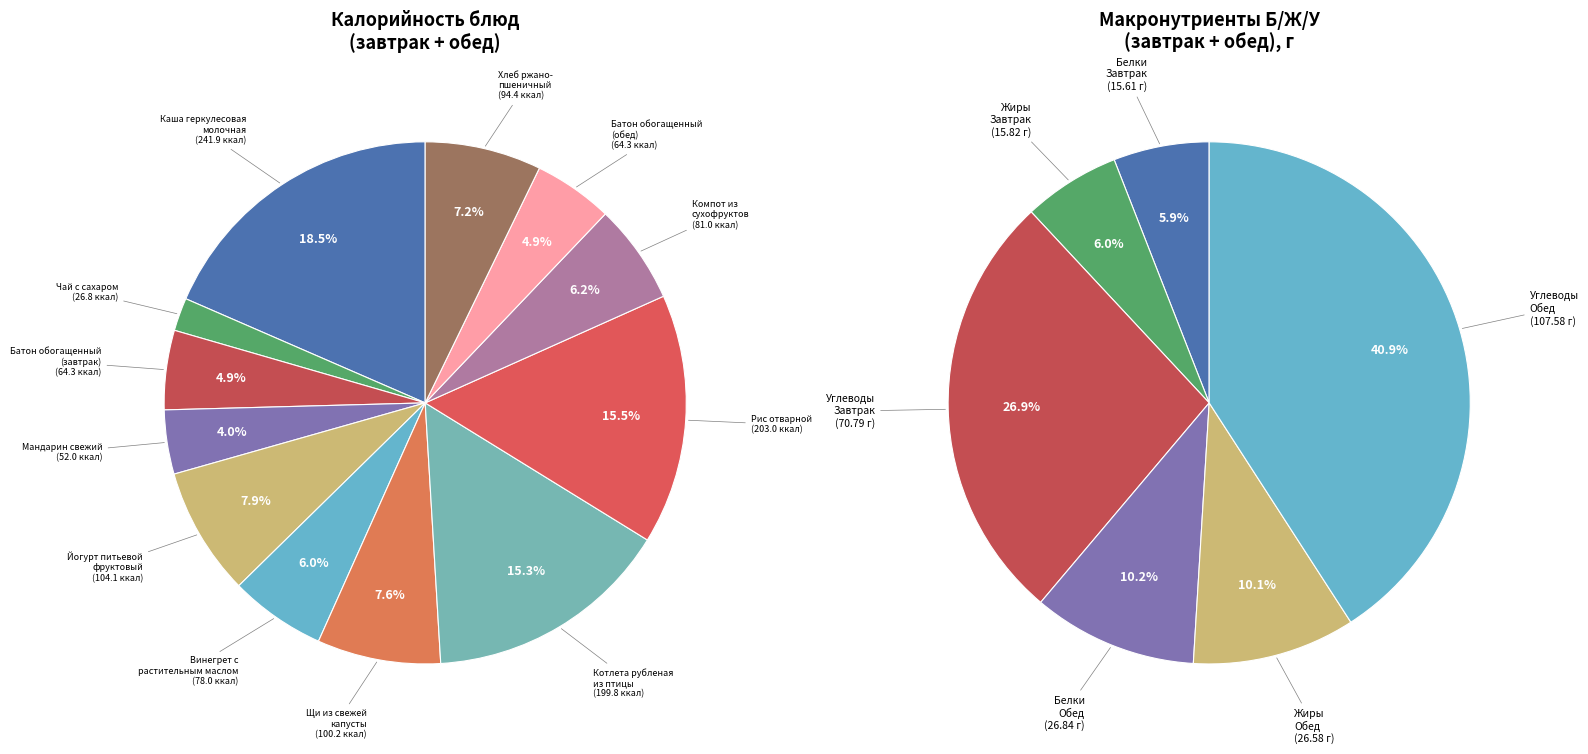

To the nearest percent, what portion does Котлета рубленая
из птицы represent?

15%